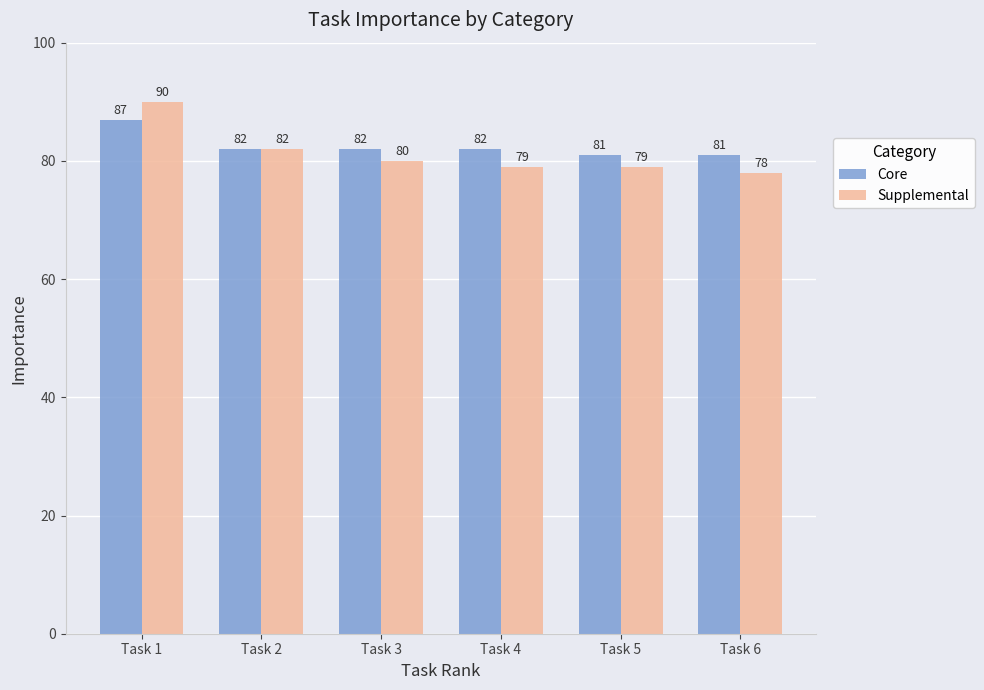

What is the average value of the Supplemental series?

81